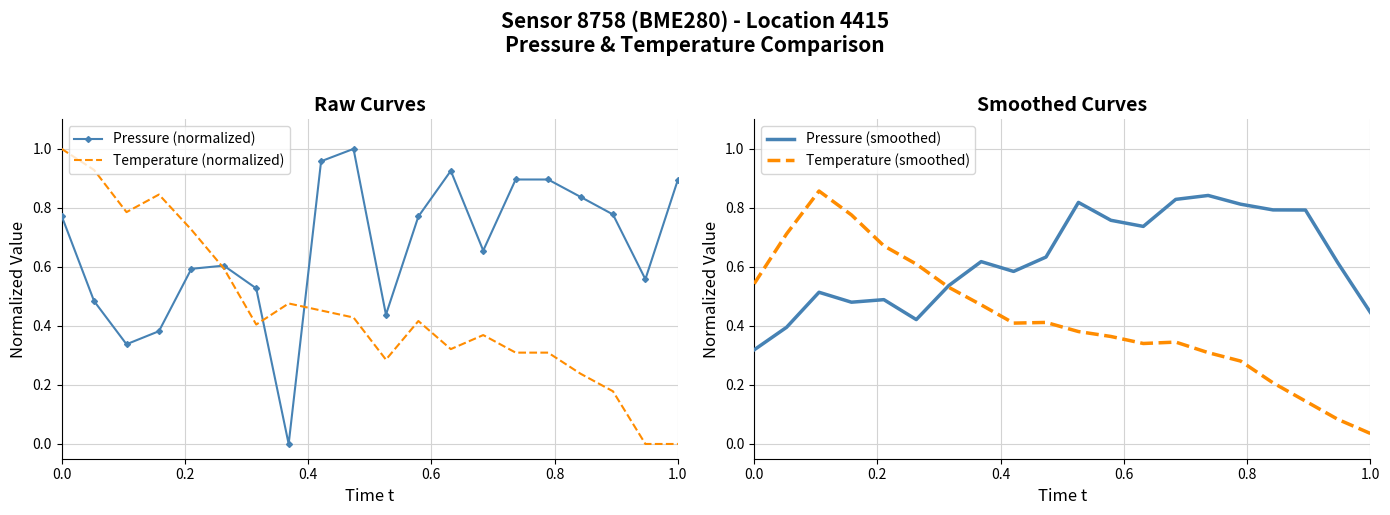

Where is Temperature (smoothed) nearest to the value 0?

1.0